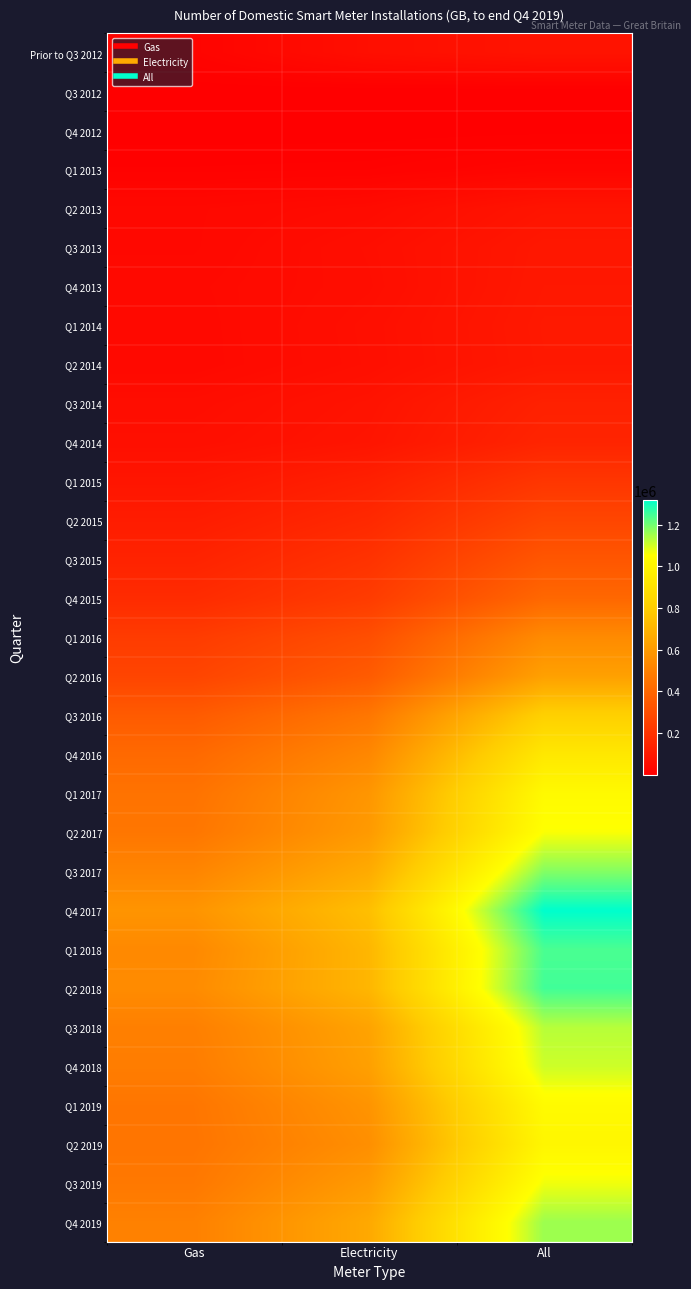

What is the total value across all series at Gas?

8035023